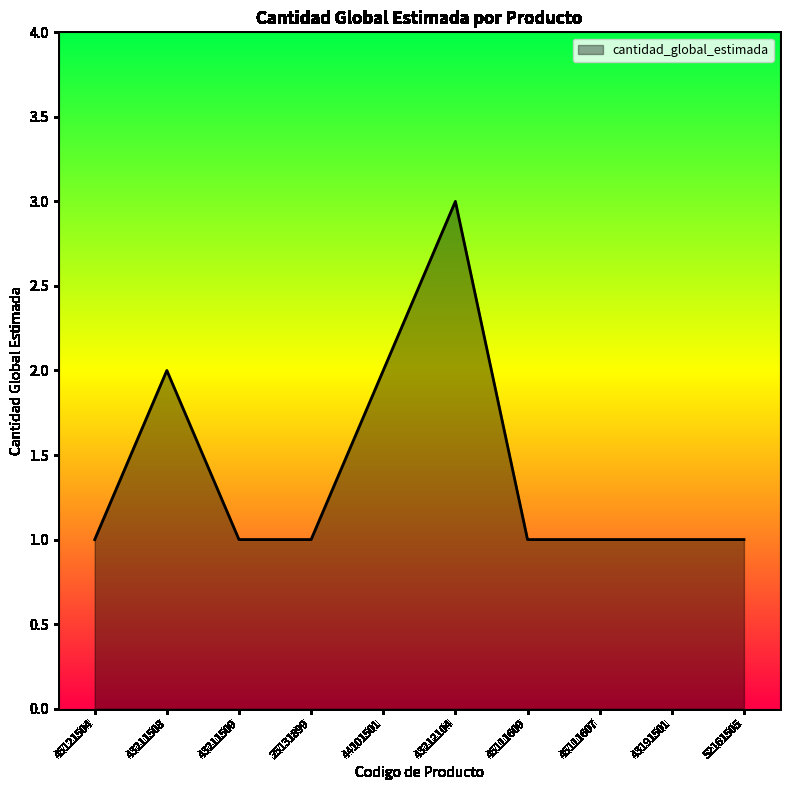

What position from the left is 25131899?

4